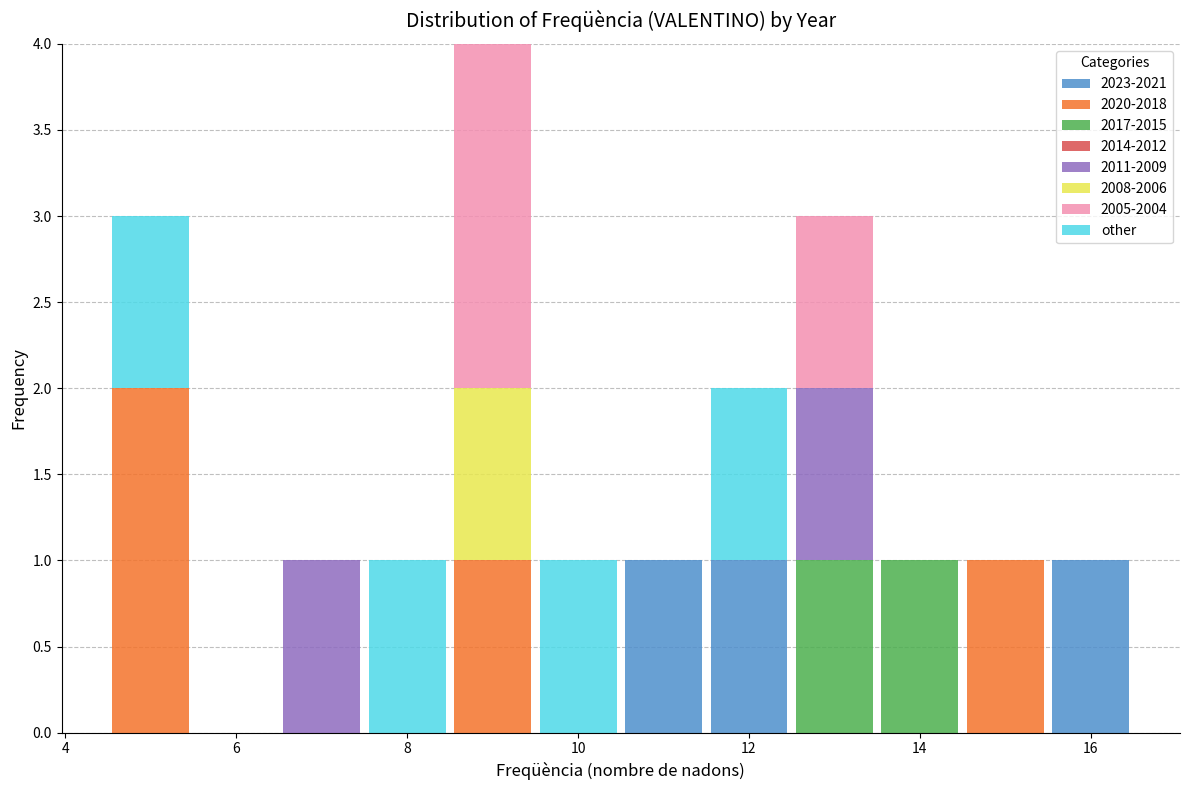

Reading left to right, transcribe this chart: for each stacked bar, give the range it covers on the x-axis and its total height. Neither the bar edges nor the heights are printed on the chart, so give them approximately, as read against the axes.

4.5 to 5.5: 3
5.5 to 6.5: 0
6.5 to 7.5: 1
7.5 to 8.5: 1
8.5 to 9.5: 4
9.5 to 10.5: 1
10.5 to 11.5: 1
11.5 to 12.5: 2
12.5 to 13.5: 3
13.5 to 14.5: 1
14.5 to 15.5: 1
15.5 to 16.5: 1